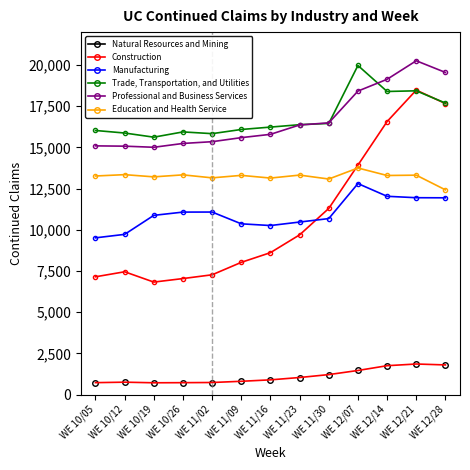

The Professional and Business Services series shows 25347 at WE 11/02. True or false?

False